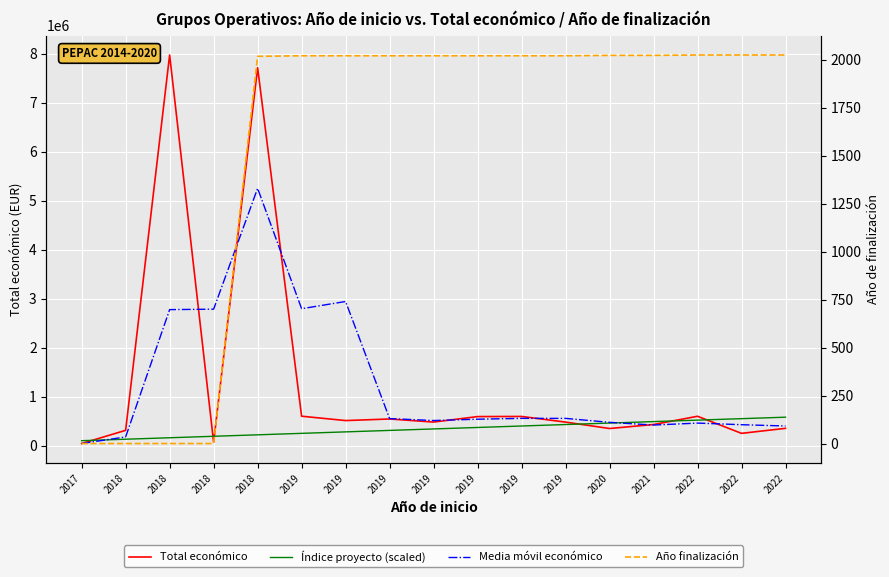

Rank the series by their maximum value, from lowest to highest.

Año finalización, Índice proyecto (scaled), Media móvil económico, Total económico